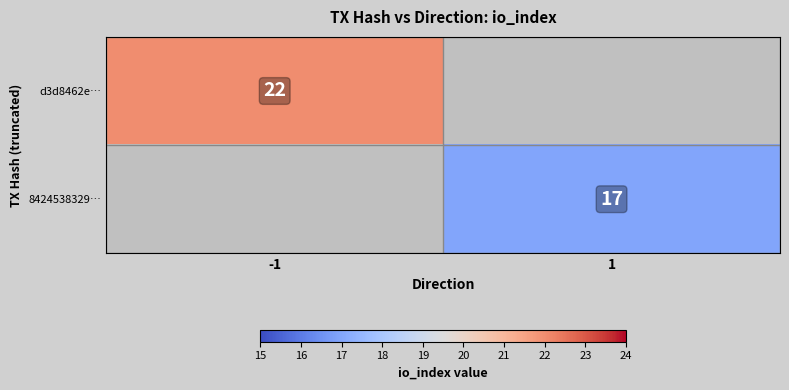

Is the value of d3d8462e… at -1 greater than the value of 8424538329… at 1?

Yes